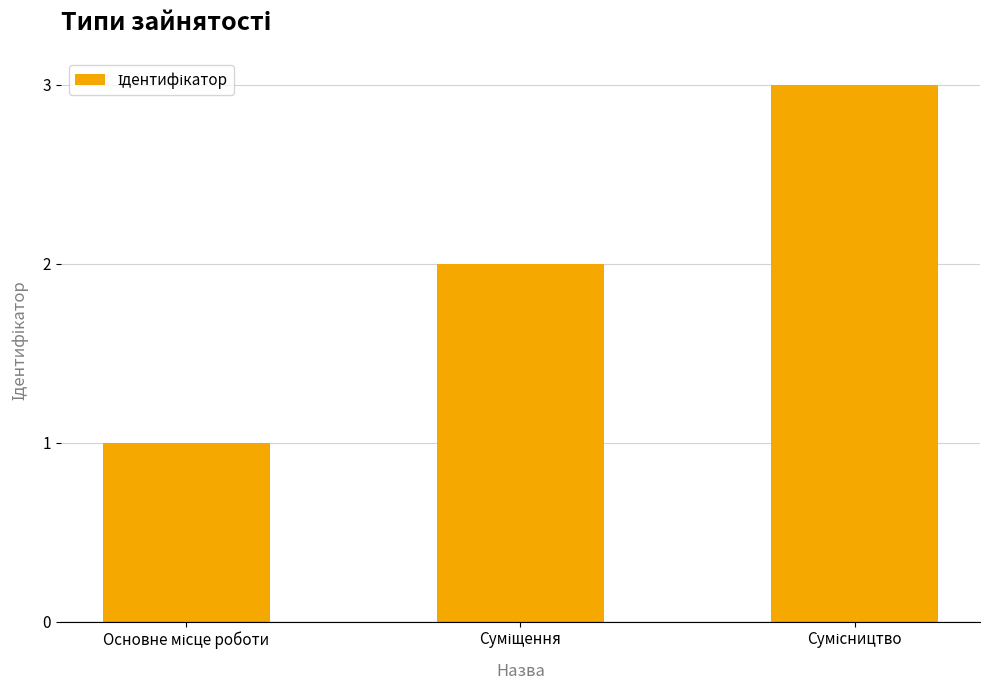

How many data points are less than 2?

1